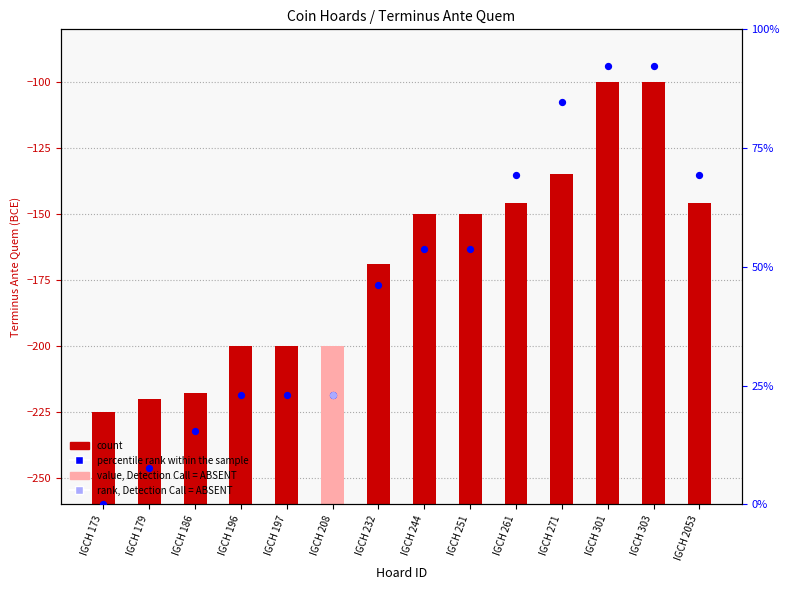

Which series has the largest Y range (max minus min)?

Terminus Ante Quem